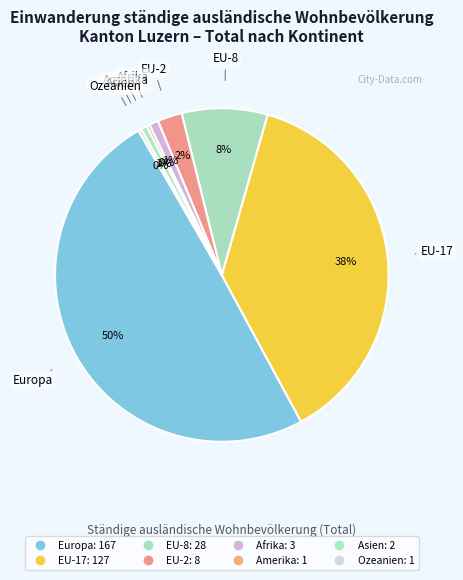

Count the number of slices in the pie.

8